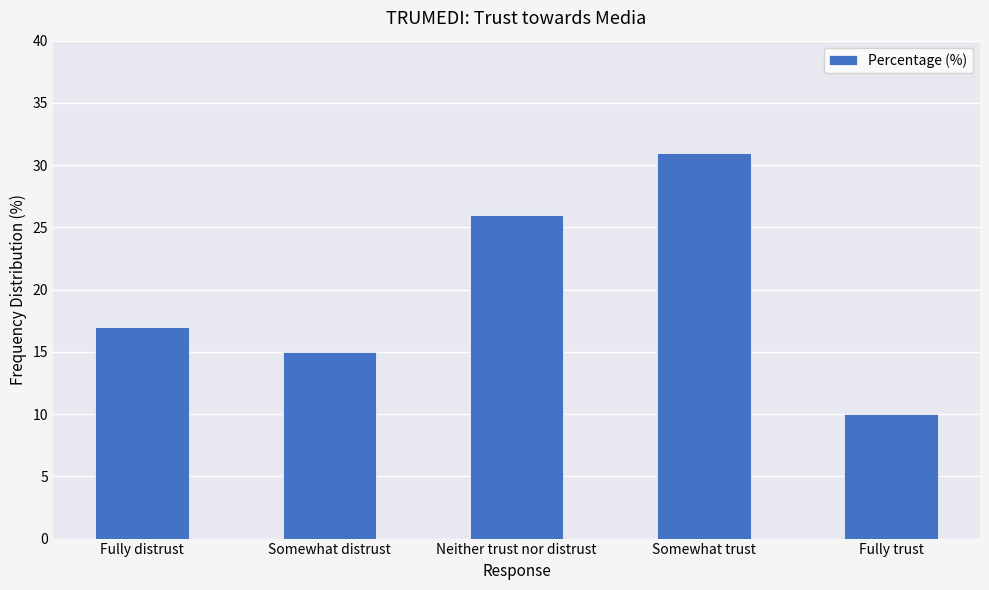

What is the maximum value shown in the chart?

31